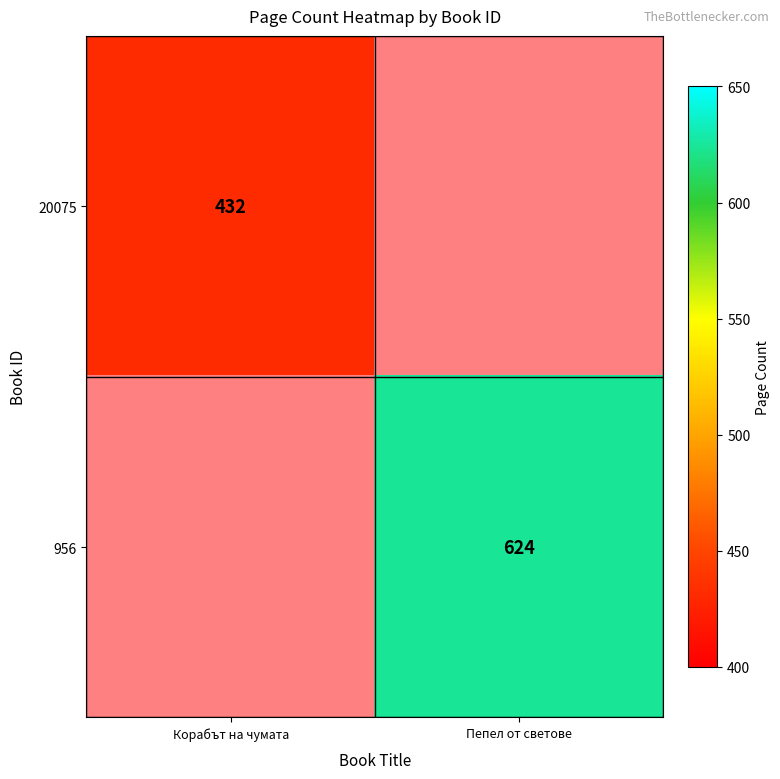

Where is 956 nearest to the value 312?

Корабът на чумата